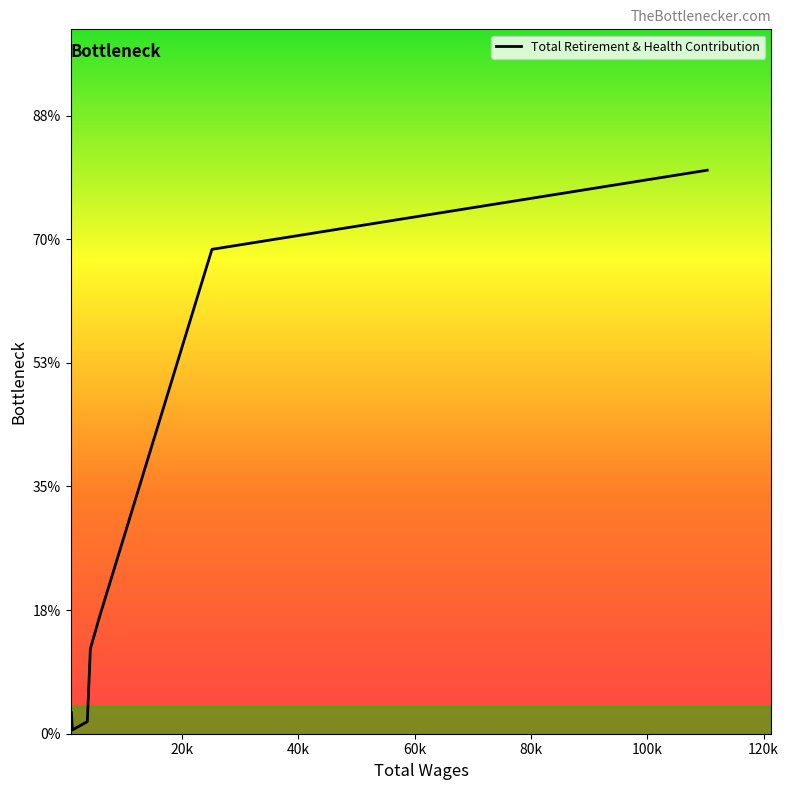

Does the chart display data point markers on the line(s)?

No